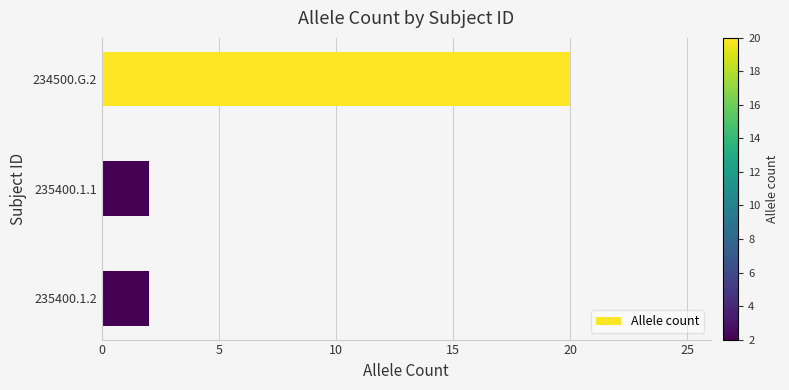

The chart shows a value of 9 at 234500.G.2. True or false?

False